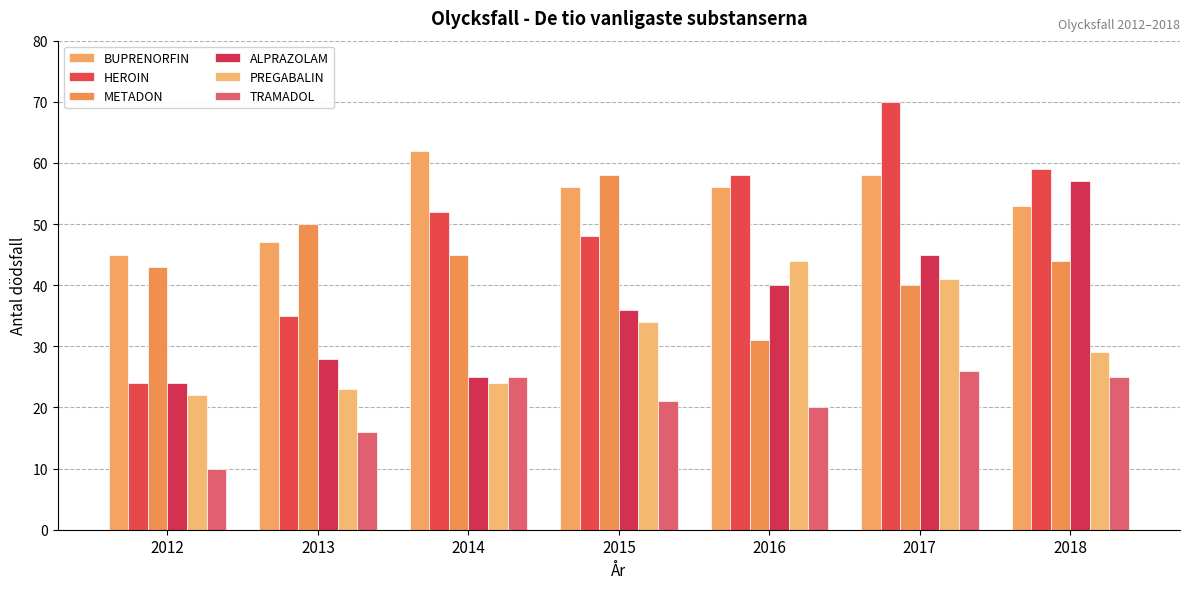

Is the value of BUPRENORFIN at 2013 greater than the value of TRAMADOL at 2016?

Yes